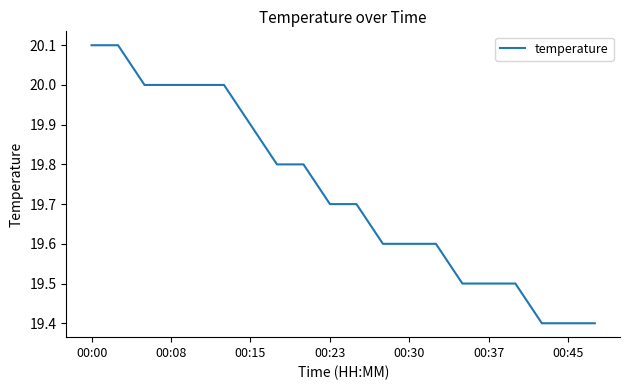

What is the difference between the maximum and minimum values?

0.7